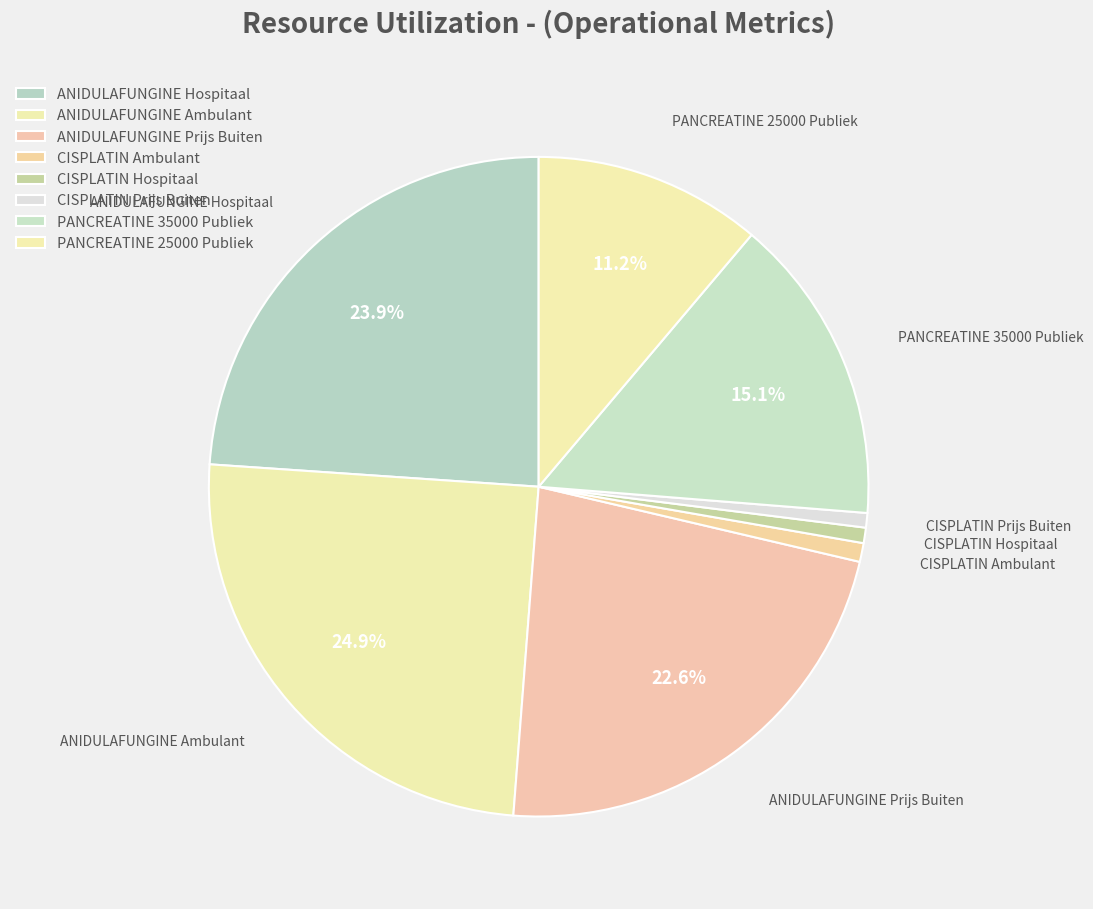

To the nearest percent, what percentage of the pie is CISPLATIN Hospitaal?

1%